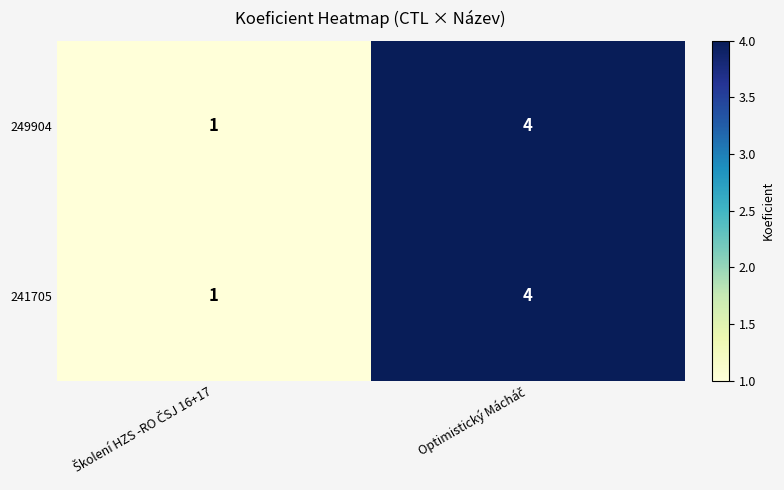

What is the difference between the maximum and minimum values in the 249904 series?

3